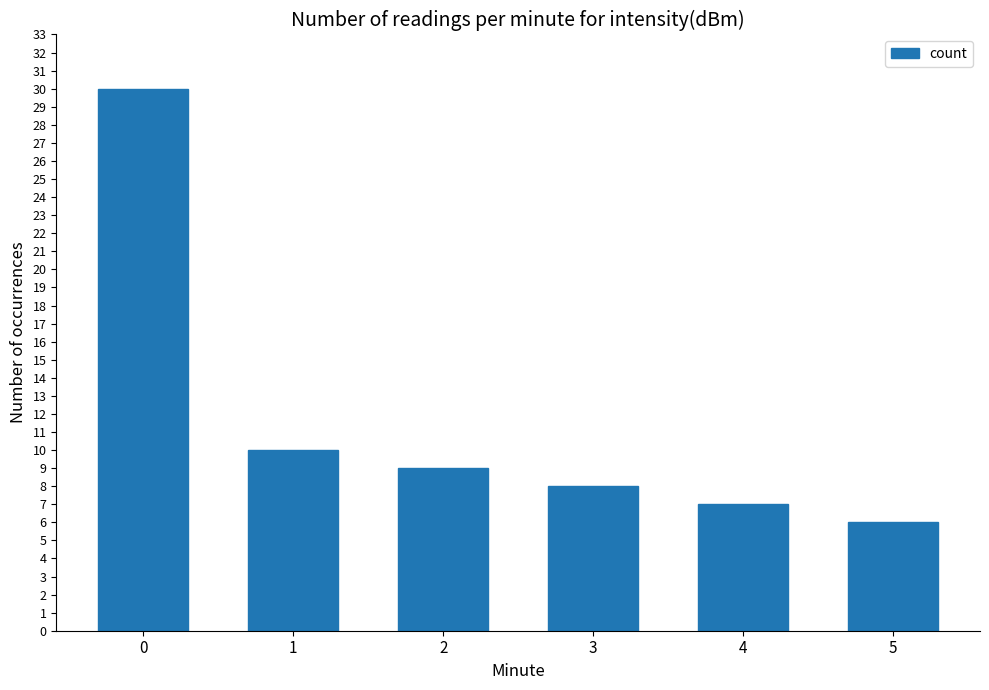

Reading left to right, what are all the values shown in this chart?

30	10	9	8	7	6